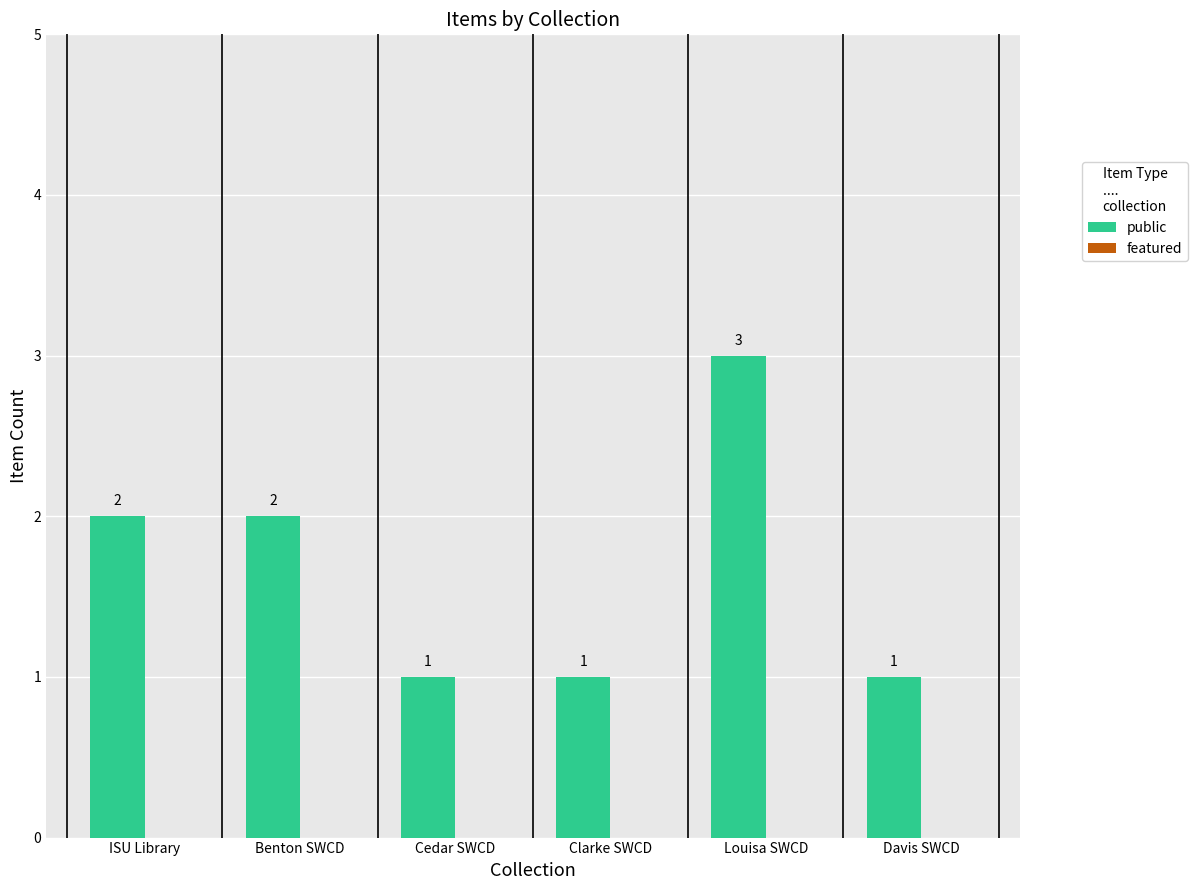

True or false: the data shows 1 at Clarke SWCD.

True